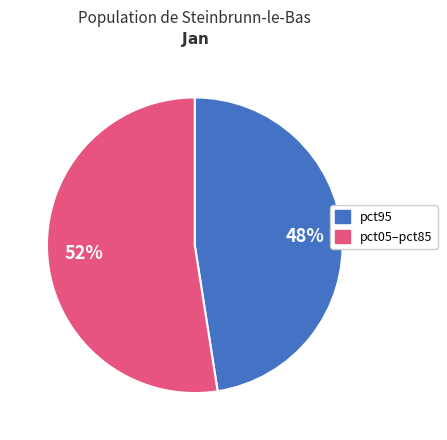

Does any single category account for the majority?

Yes